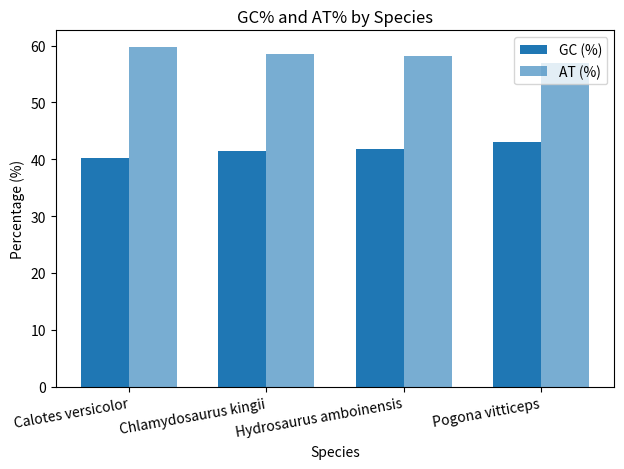

Reading right to left, extract all data points from this chart.

GC (%): 43.0	41.8	41.4	40.3
AT (%): 57.0	58.2	58.6	59.7